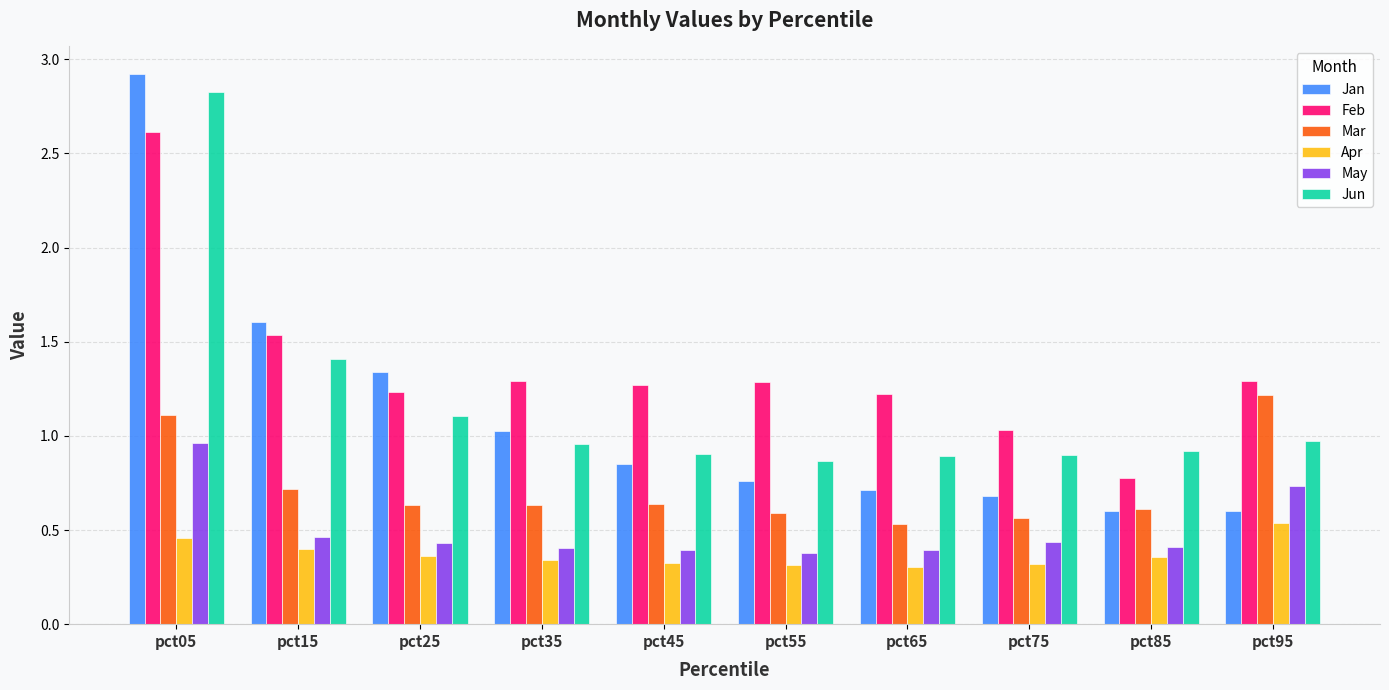

Is the value of Jun at pct45 greater than the value of Apr at pct65?

Yes